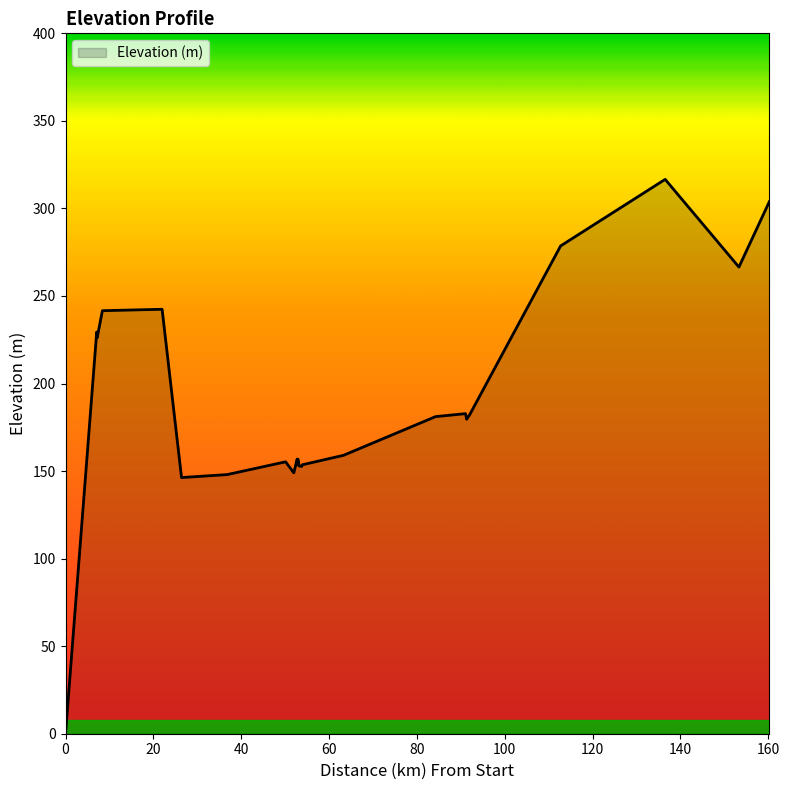

How many distinct data groups are displayed?

1